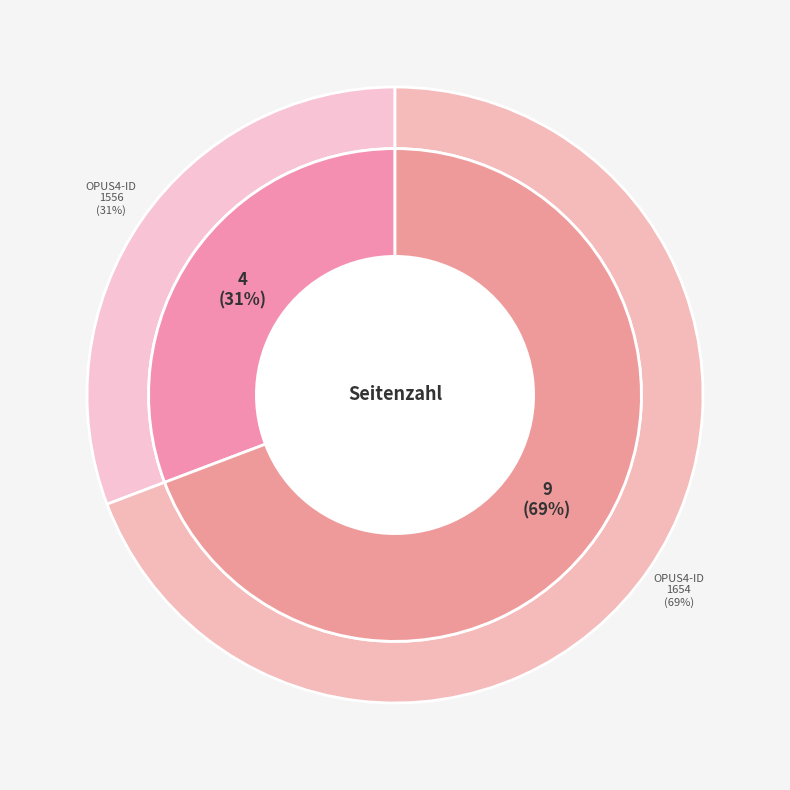

Is the sum of 1654 and 1556 greater than half?

Yes